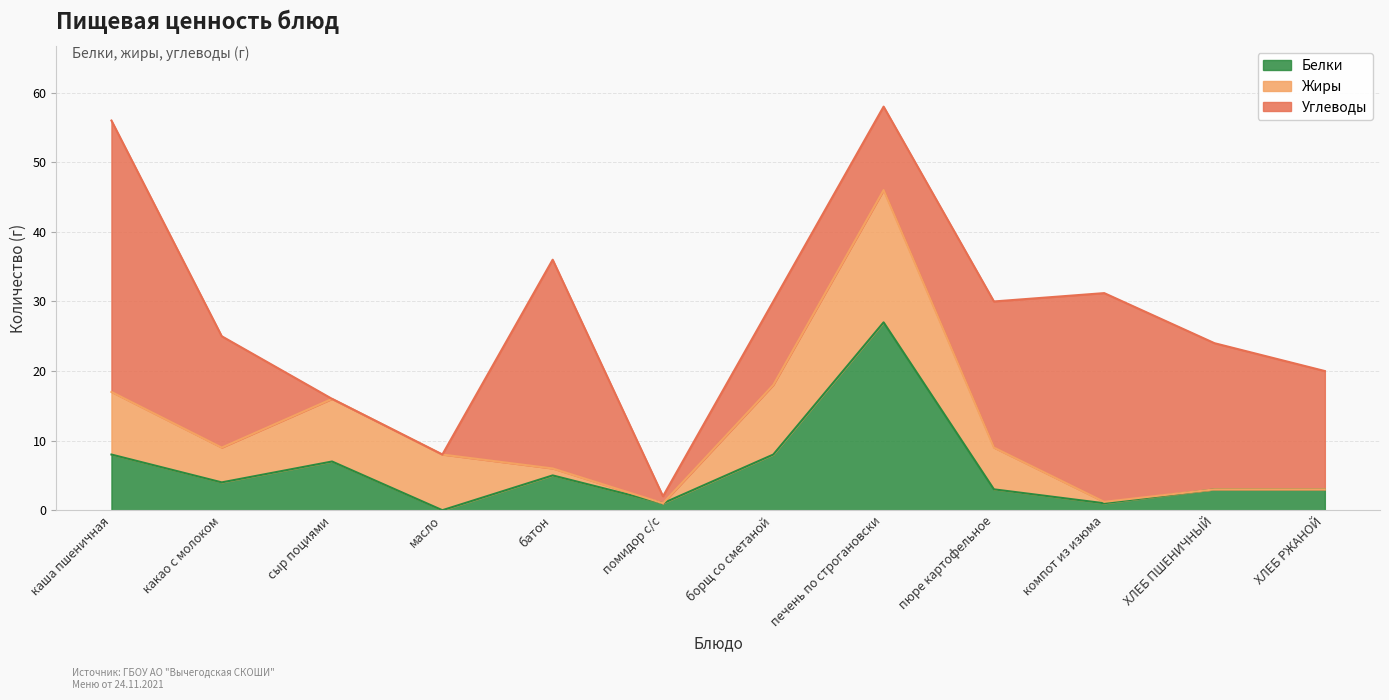

How many data points in Жиры are less than 6?

6